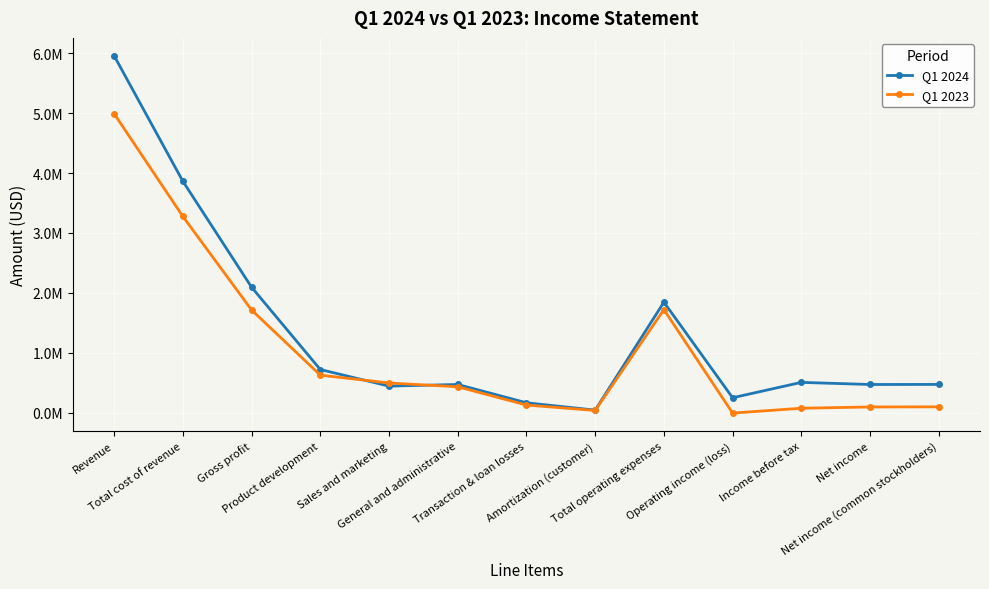

How many times do Q1 2024 and Q1 2023 cross each other?

2